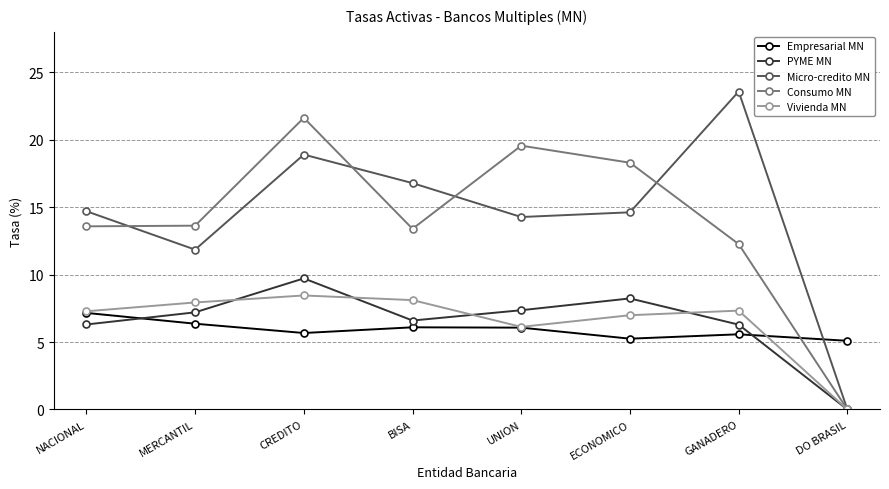

The Micro-credito MN series shows -7.4 at DO BRASIL. True or false?

False